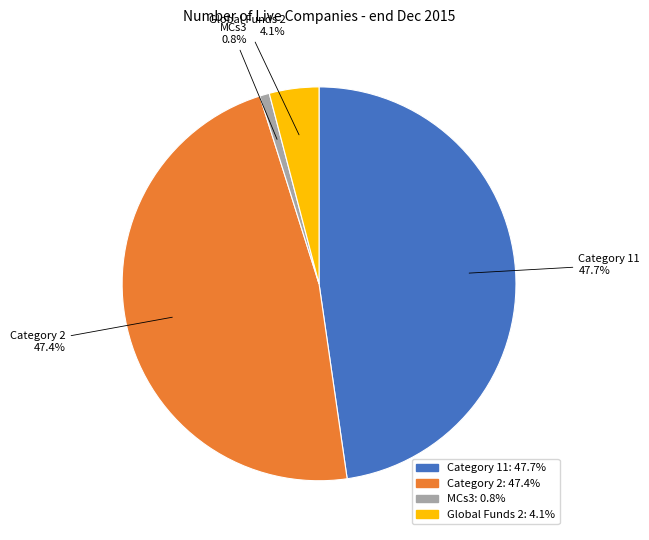

To the nearest percent, what portion does Global Funds 2 represent?

4%